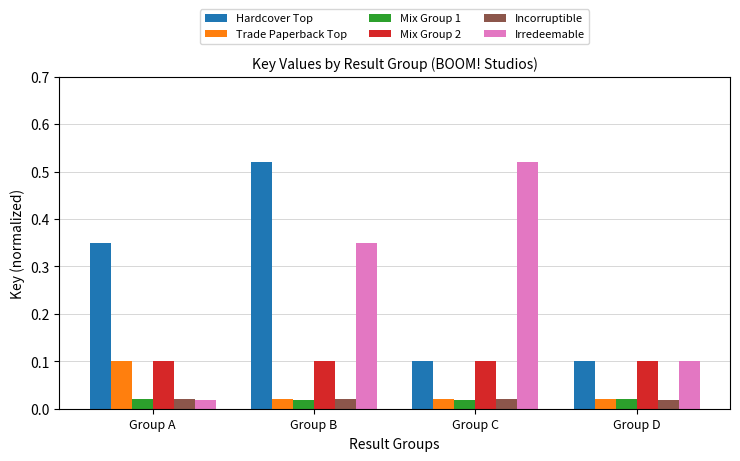

Are the bars horizontal?

No